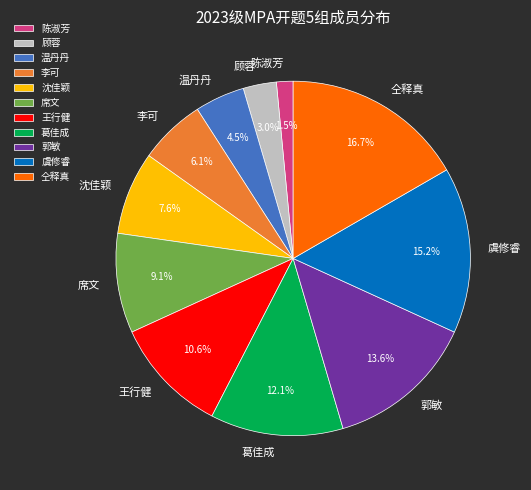

Is it true that 虞修睿 is 15% of the pie?

True